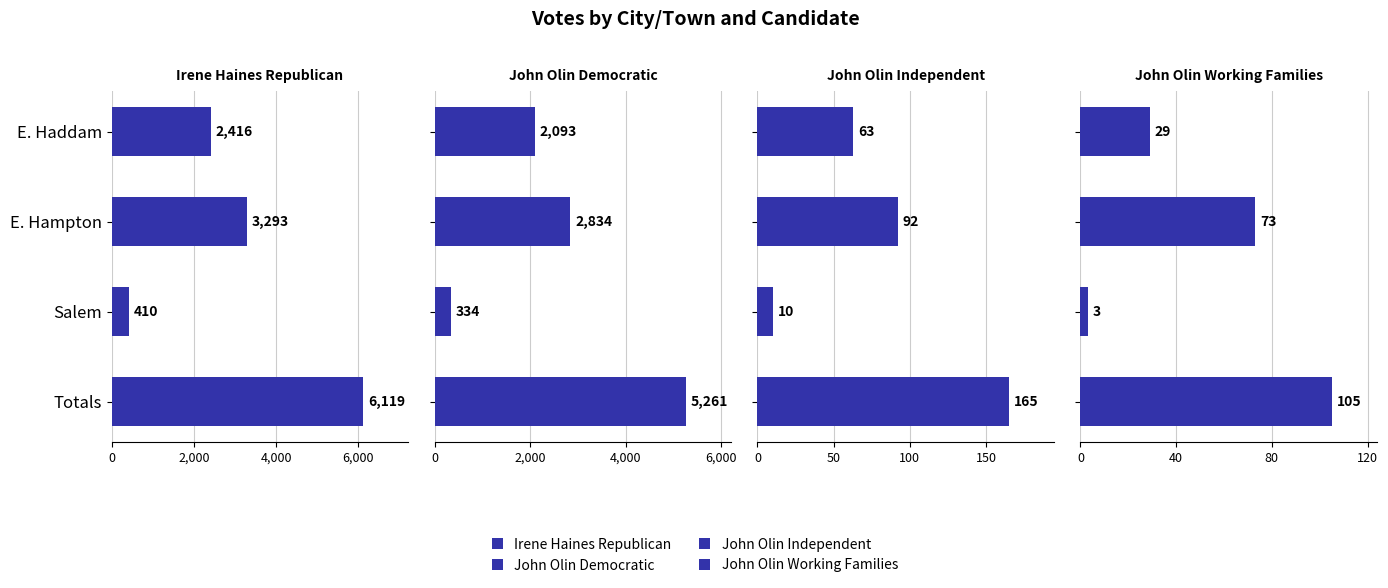

Which series changed the most between E. Hampton and Totals?

Irene Haines Republican